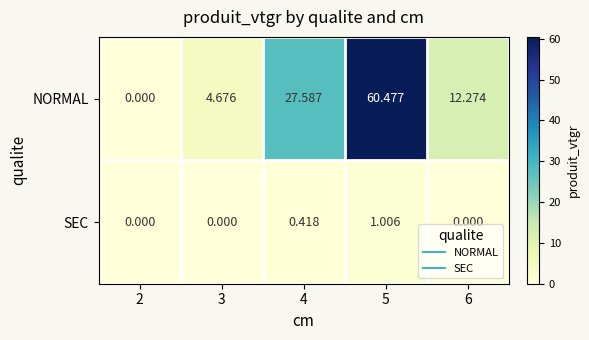

Rank the series by their average value, from lowest to highest.

SEC, NORMAL